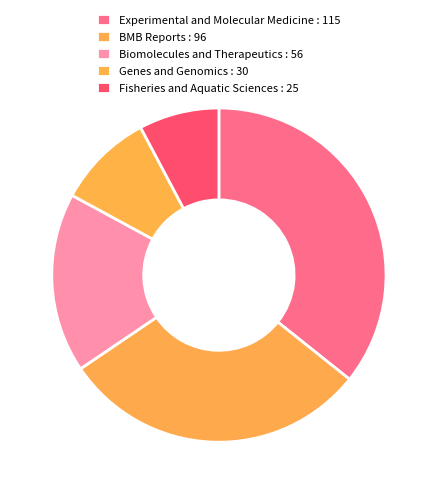

What is the ratio of the value at Genes and Genomics to the value at Experimental and Molecular Medicine?

0.3